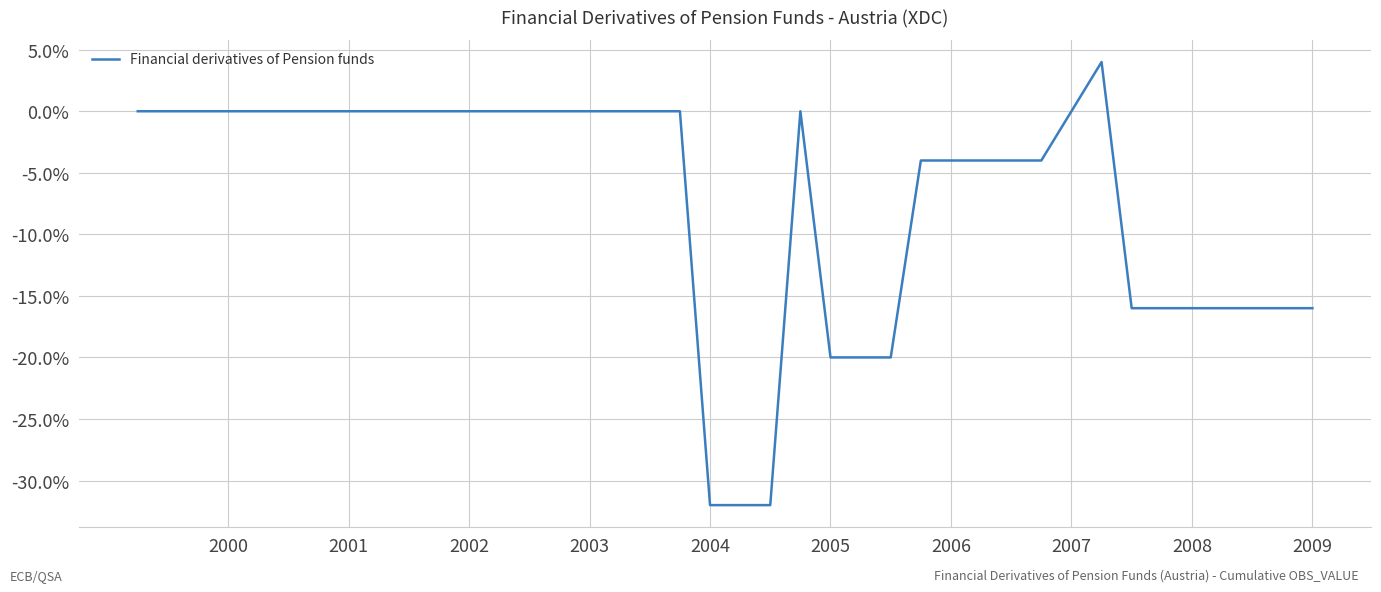

What is the difference between the maximum and minimum values?

36